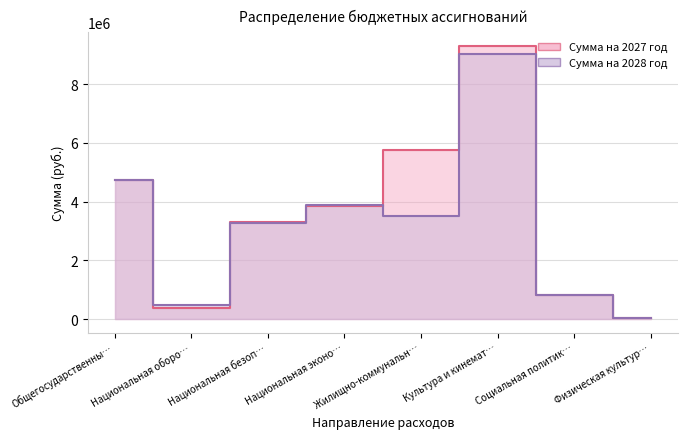

What is the sum of all Сумма на 2027 год values?

28171883.2